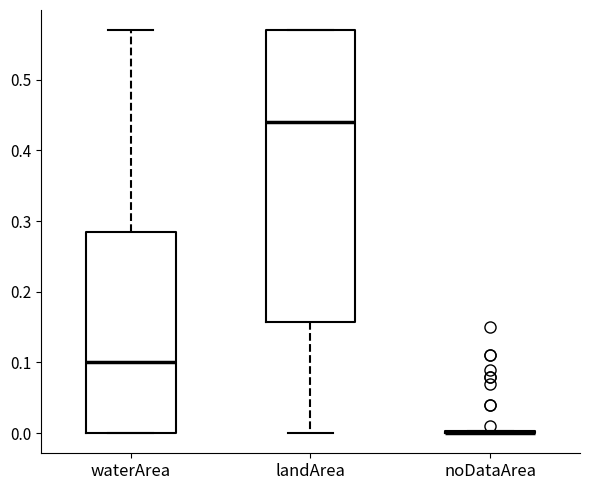

Comparing the boxes themselves (not the whiskers), which one is the tallest?

landArea